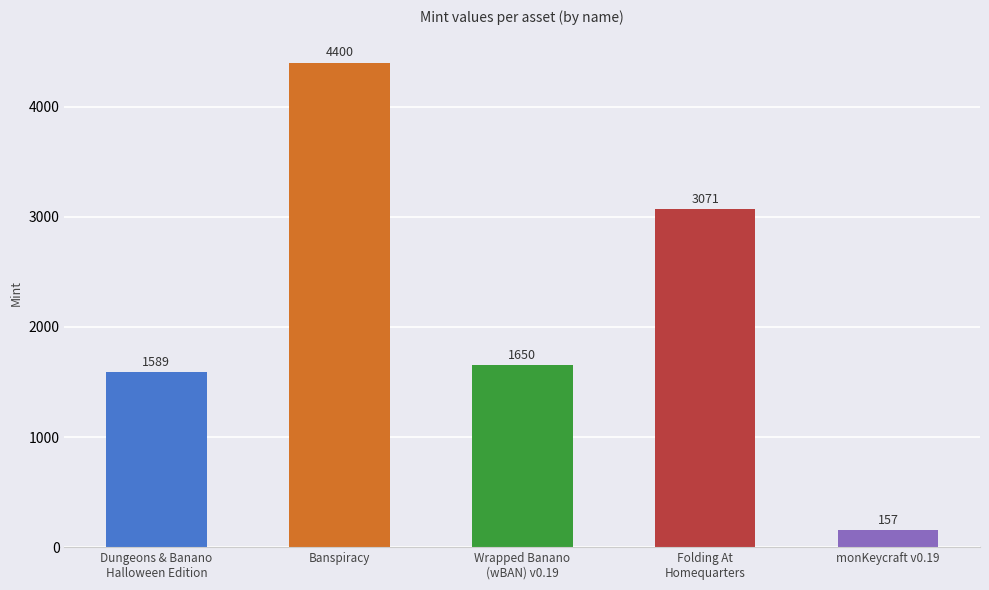

Rank the categories by value from lowest to highest.

monKeycraft v0.19, Dungeons & Banano
Halloween Edition, Wrapped Banano
(wBAN) v0.19, Folding At
Homequarters, Banspiracy